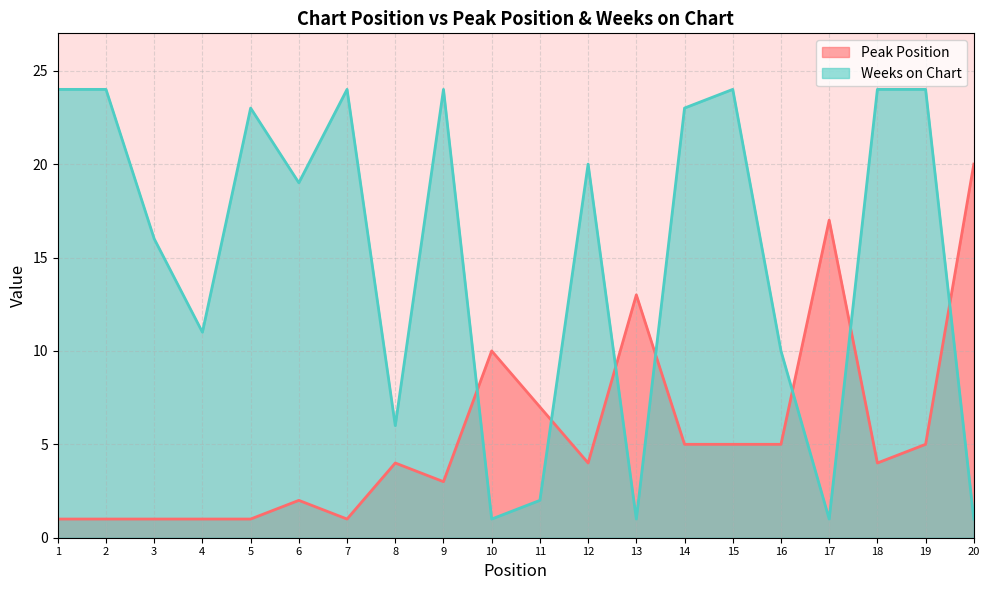

Which series ends up on top after the final intersection of Weeks on Chart and Peak Position?

Peak Position